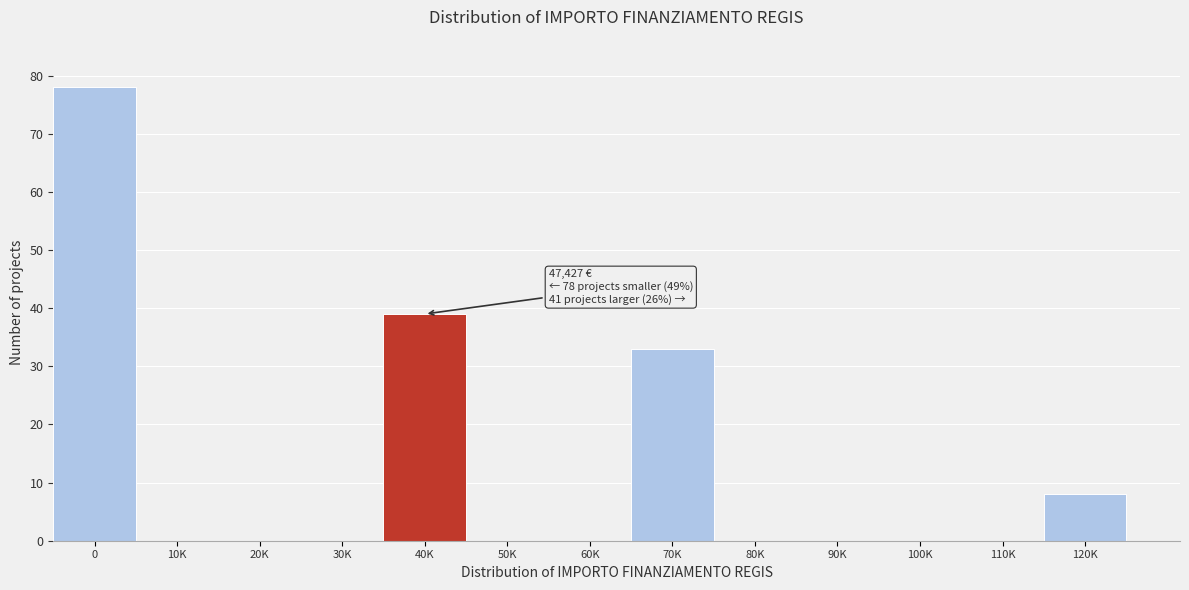

Reading left to right, extract all data points from this chart.

0=78	10K=0	20K=0	30K=0	40K=39	50K=0	60K=0	70K=33	80K=0	90K=0	100K=0	110K=0	120K=8